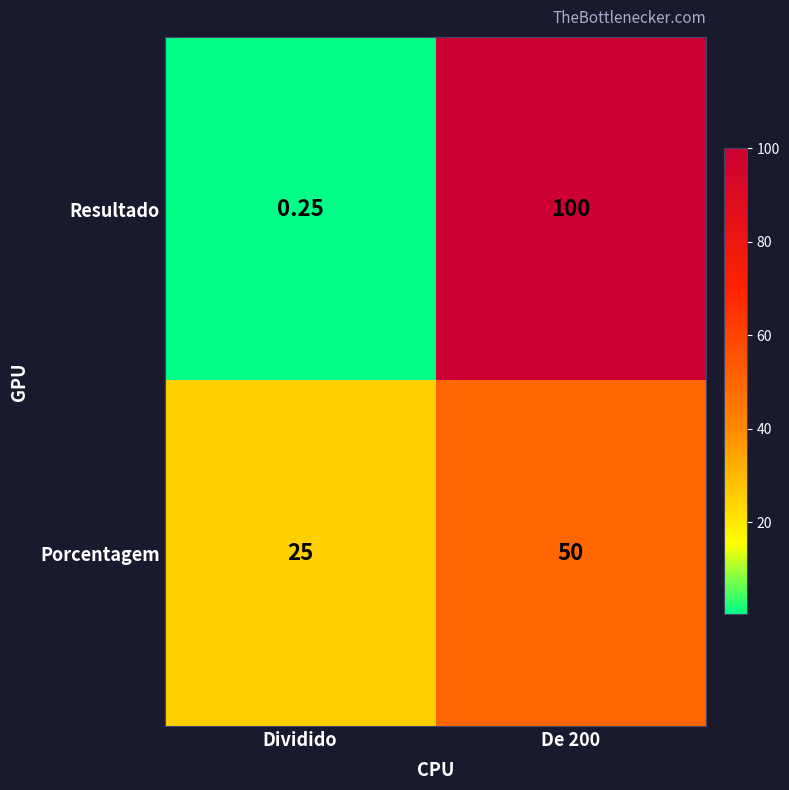

How many categories are shown in the chart?

2